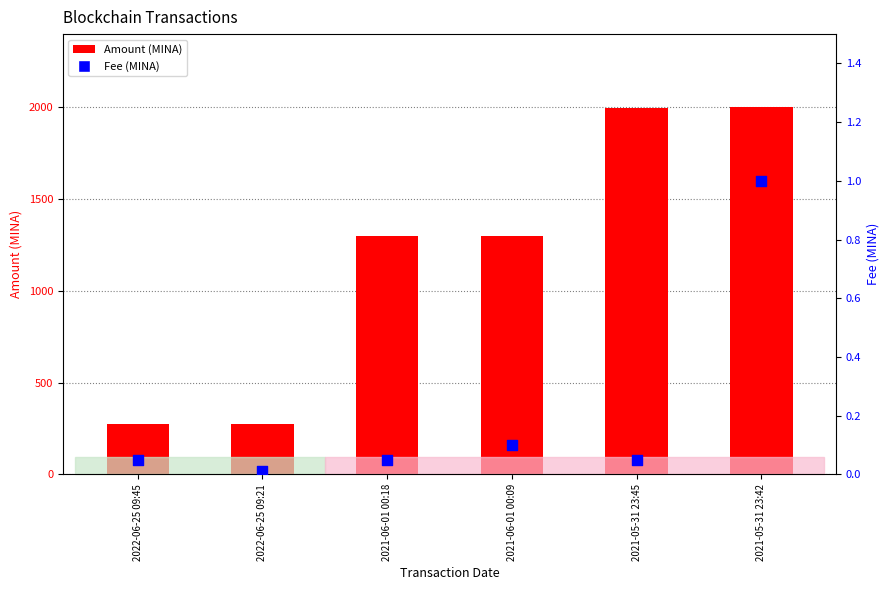

Which series has the largest Y range (max minus min)?

Amount (MINA)